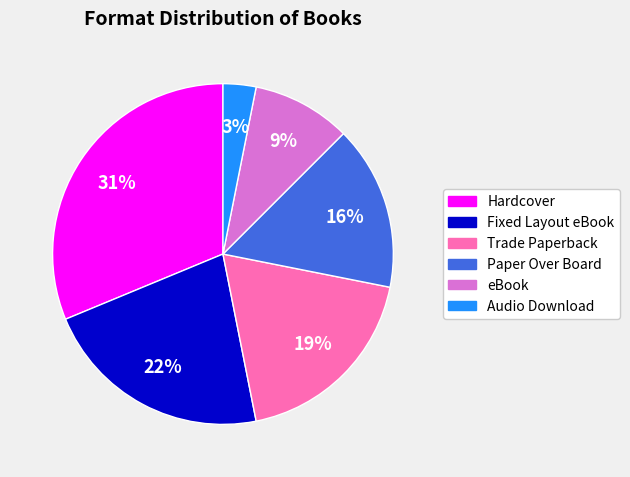

Count the number of slices in the pie.

6